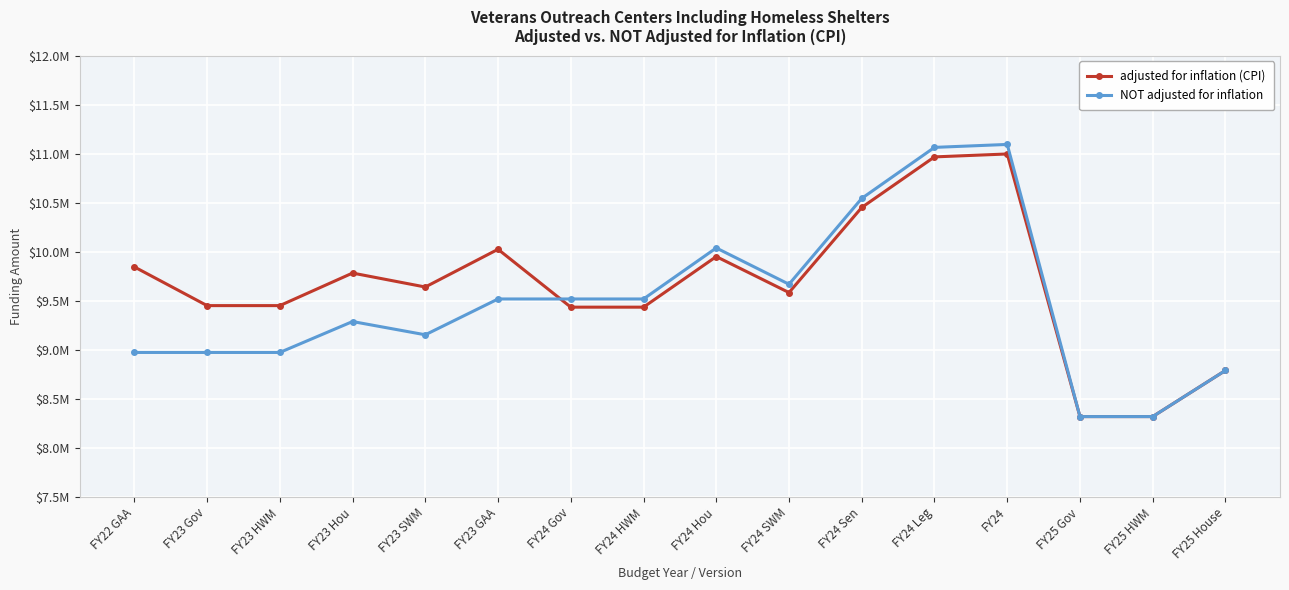

How many categories are shown in the chart?

16